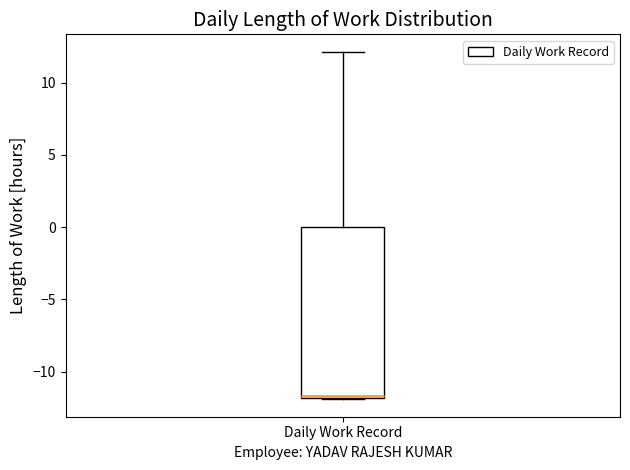

Transcribe this box plot: give where the median line is, the range the box spans, and where the two whiskers end, as read against the y-axis. The values are not printed on the chart, so give them approximately, as read against the axis.

median -11.5 (drawn on the box's lower edge), box -12.0 to 0.0, whiskers -12.0 to 12.0